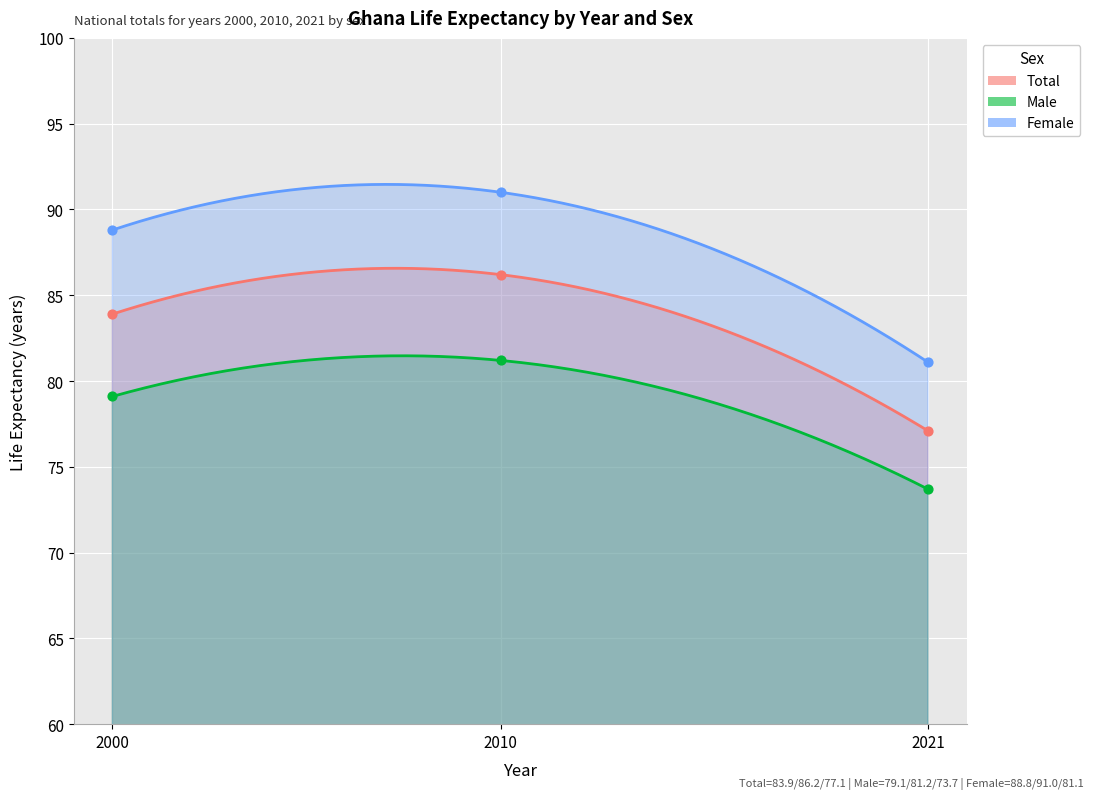

At which category is the sum across all series the highest?

2010